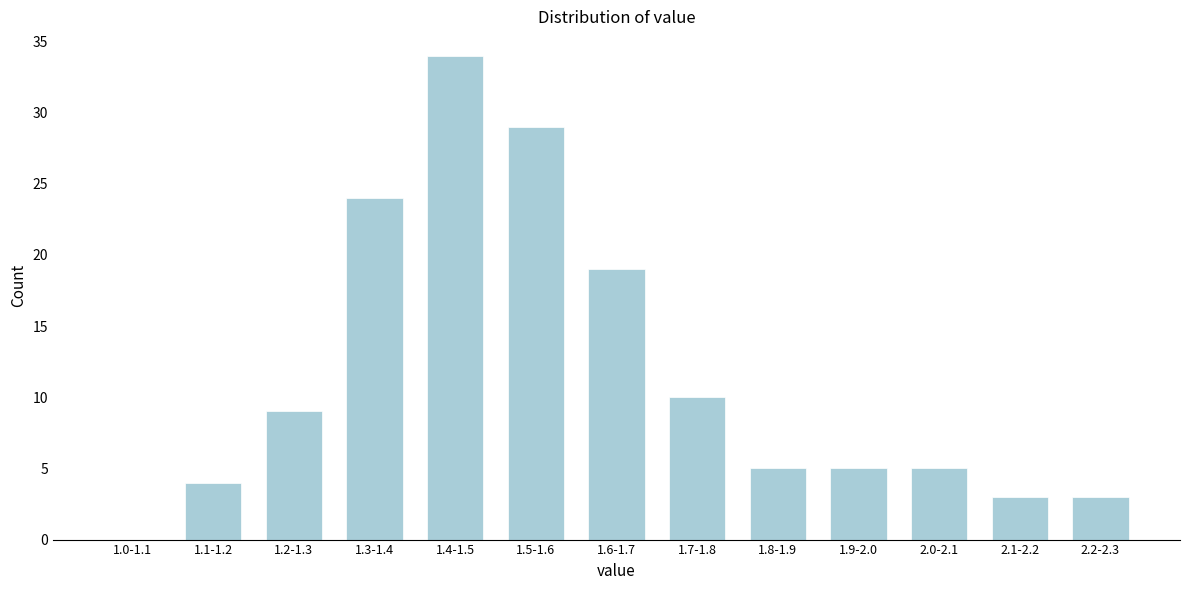

Reading left to right, transcribe all the data shown in this chart.

1.0-1.1=0	1.1-1.2=4	1.2-1.3=9	1.3-1.4=24	1.4-1.5=34	1.5-1.6=29	1.6-1.7=19	1.7-1.8=10	1.8-1.9=5	1.9-2.0=5	2.0-2.1=5	2.1-2.2=3	2.2-2.3=3